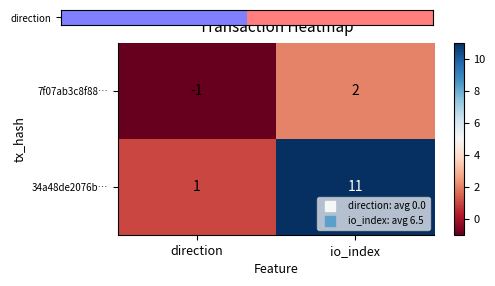

Which series has the largest range (max minus min)?

34a48de2076b…